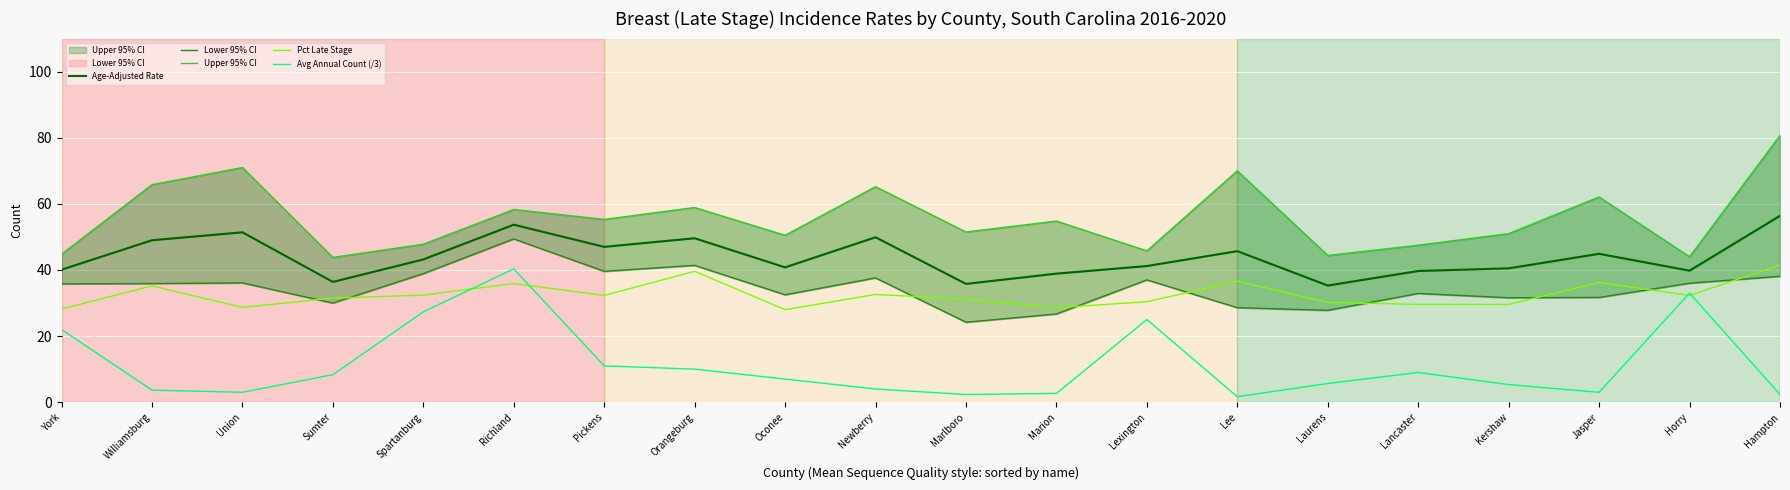

True or false: Age-Adjusted Rate and Avg Annual Count (/3) intersect in this chart.

False